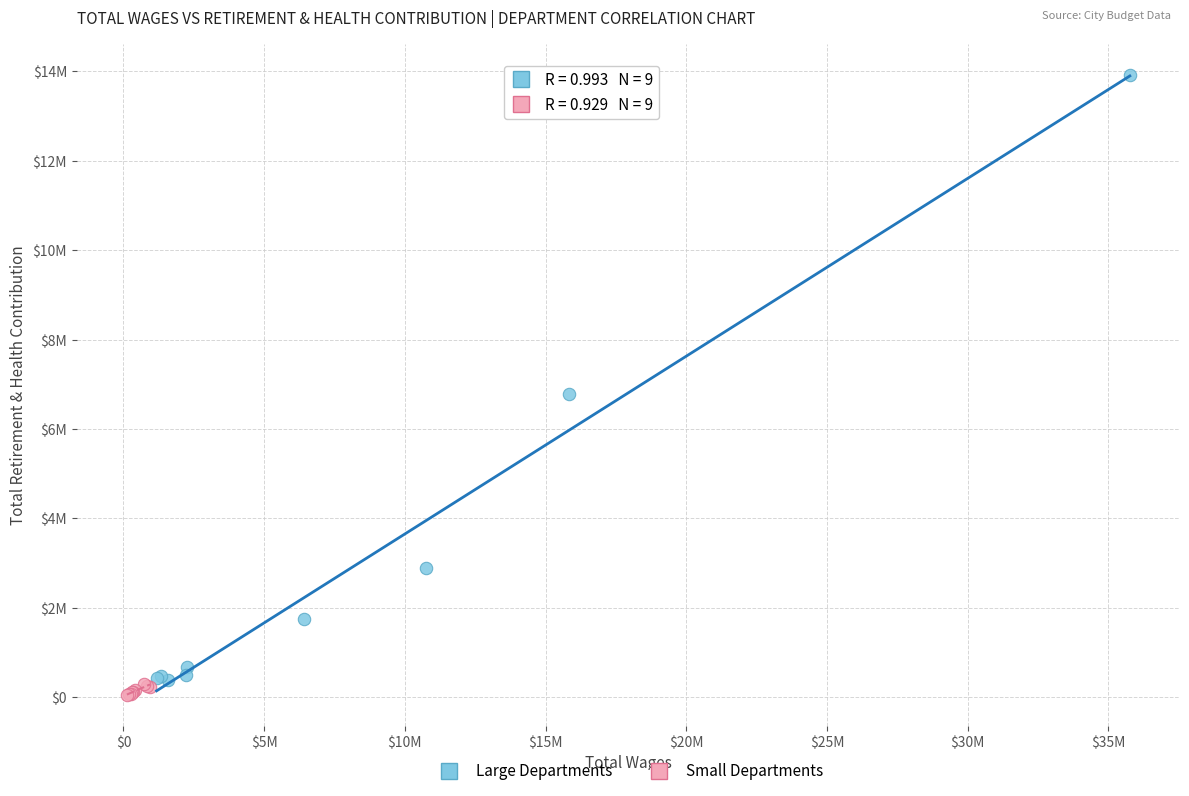

Which series reaches the maximum Y coordinate?

Large Departments